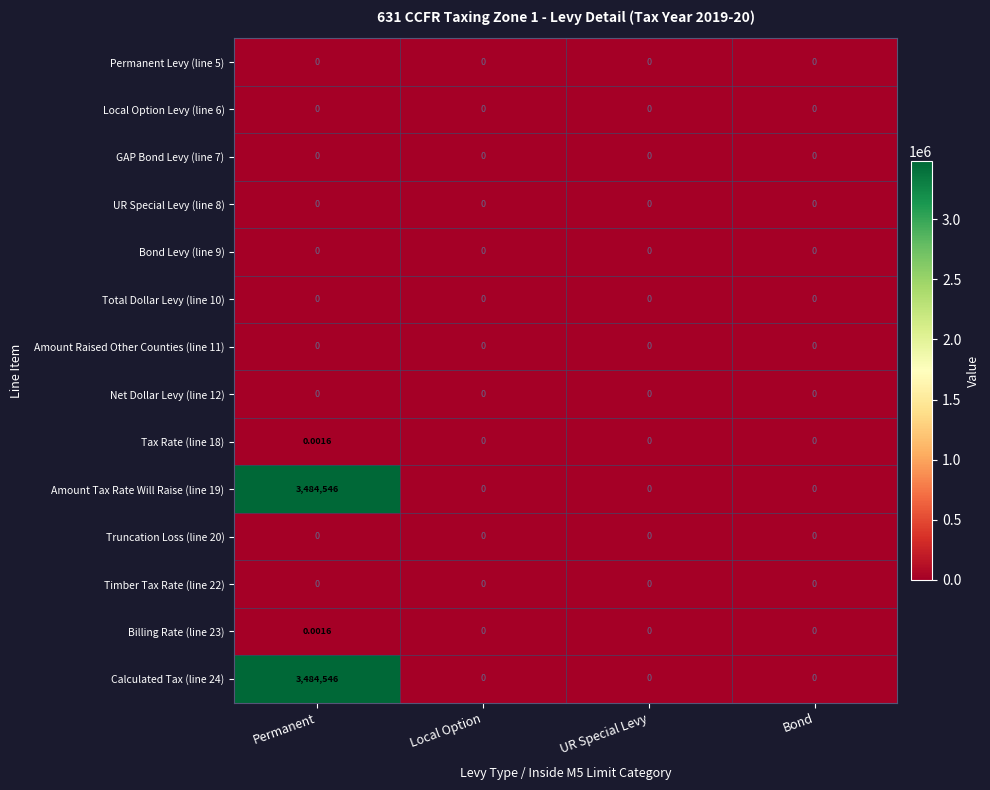

How many distinct data groups are displayed?

14